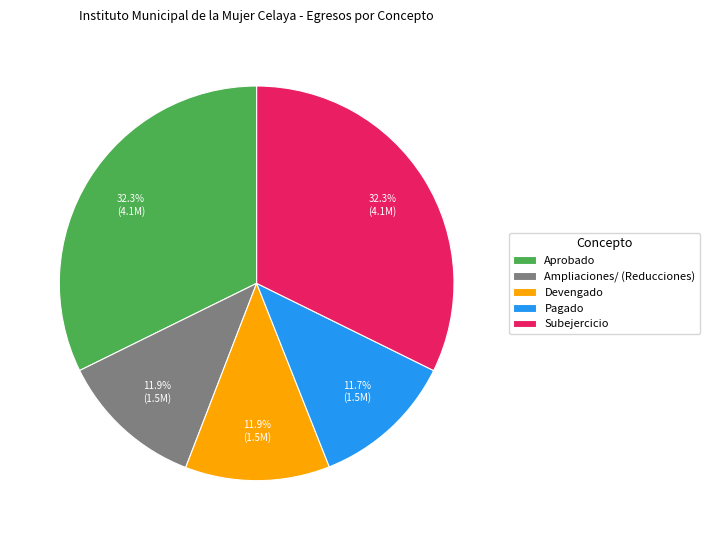

Is there any slice that represents more than half of the pie?

No